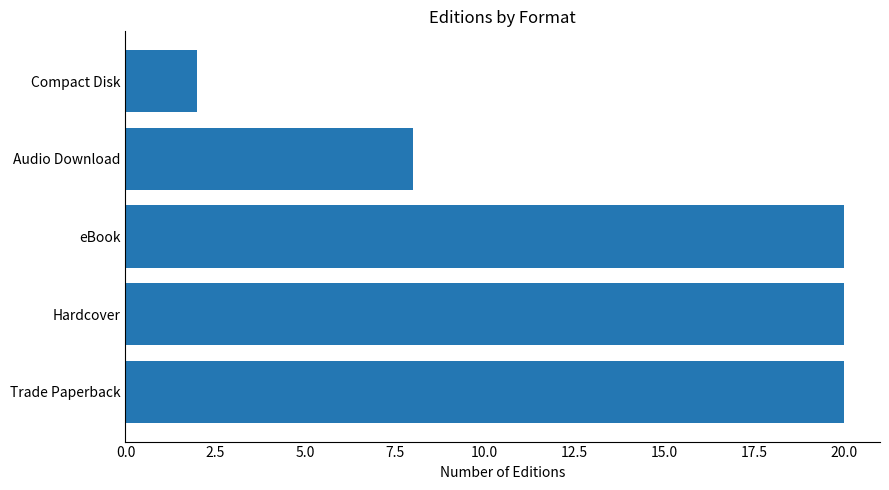

At which label is the value closest to 11?

Audio Download